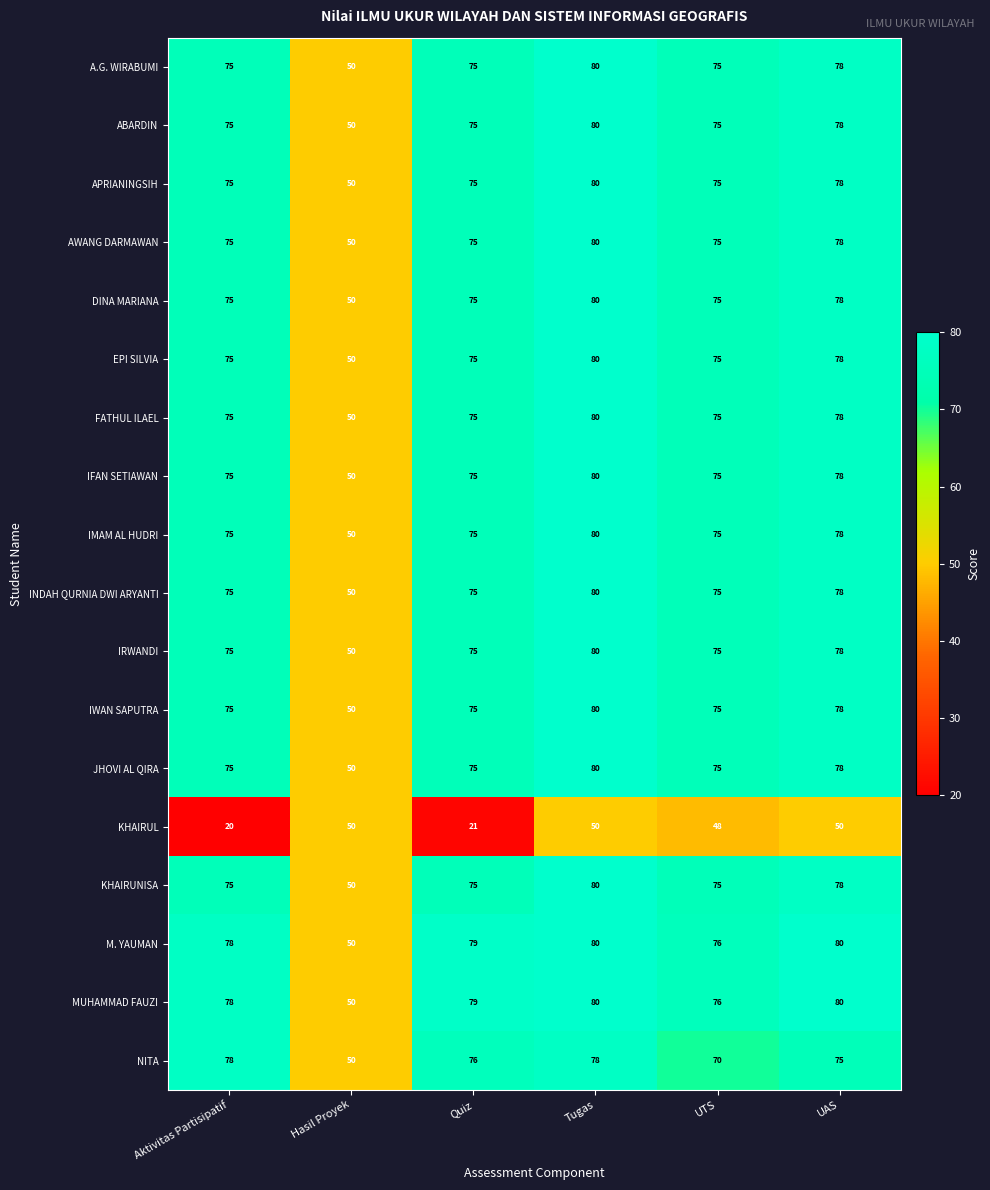

True or false: IFAN SETIAWAN has a value of 41 at Aktivitas Partisipatif.

False